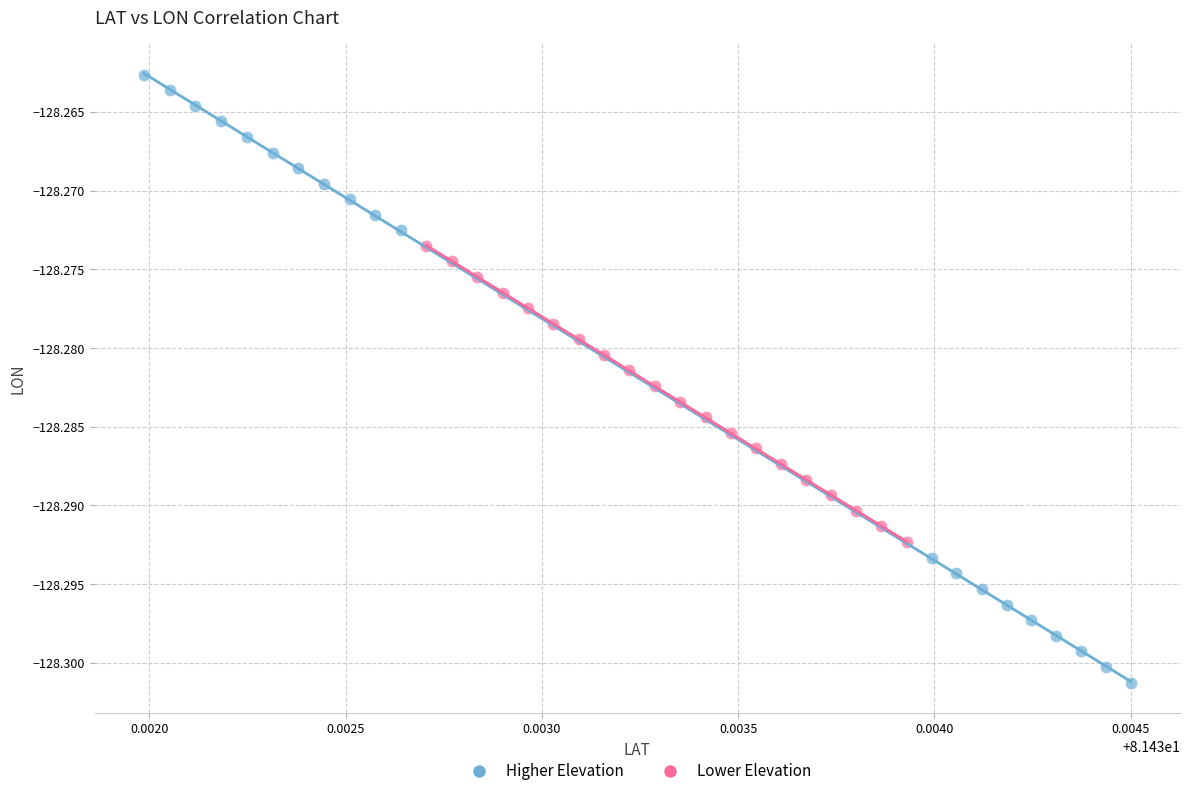

Which series reaches the minimum Y coordinate?

Higher Elevation